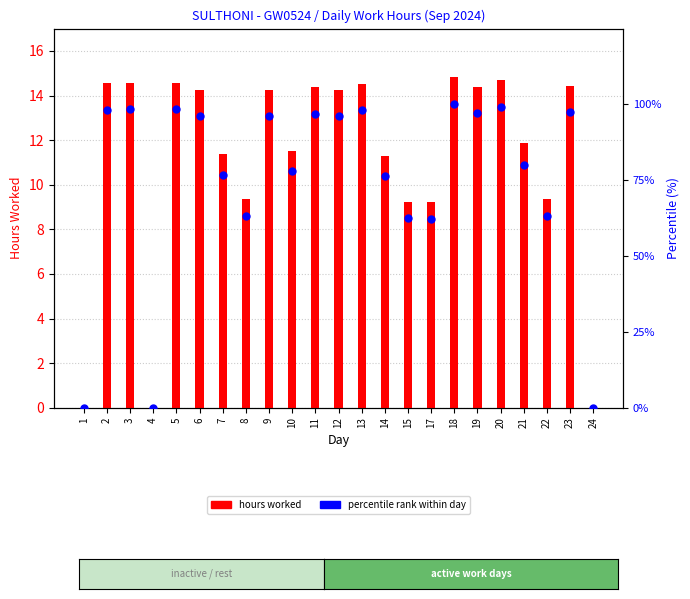

At 3, list the series in order from largest to smallest.

percentile rank within day, hours worked